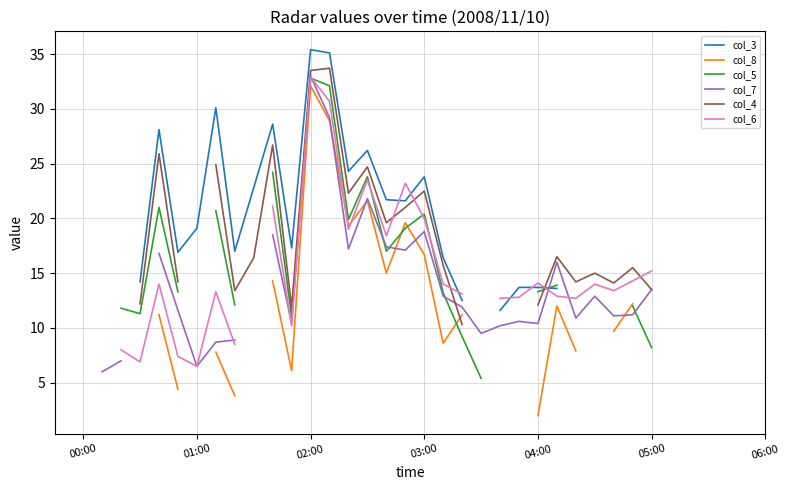

What is the label of the 40th point from the right?

00:00